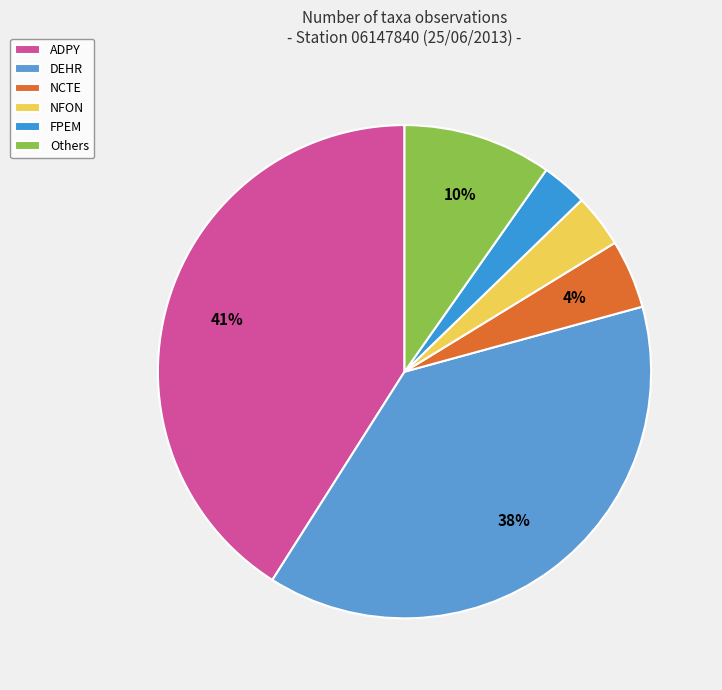

Does any single category account for the majority?

No